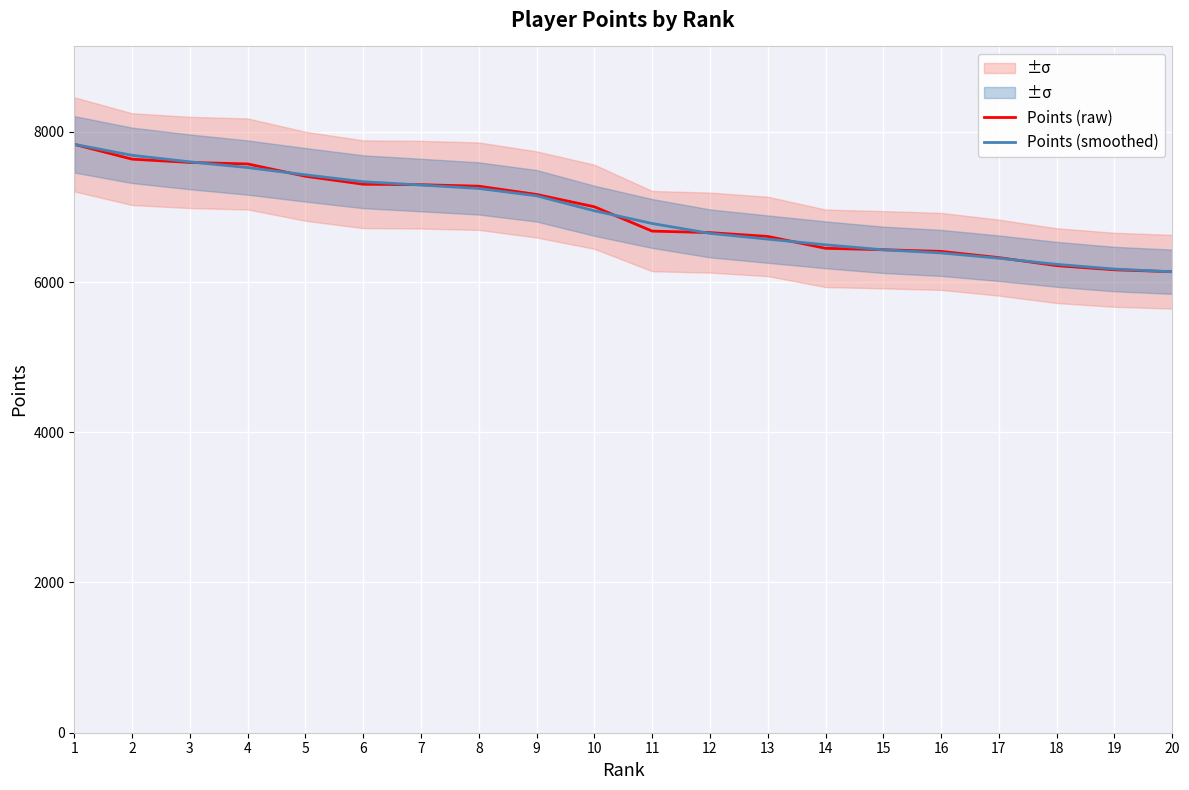

Rank the categories by Points (smoothed) value from lowest to highest.

20, 19, 18, 17, 16, 15, 14, 13, 12, 11, 10, 9, 8, 7, 6, 5, 4, 3, 2, 1